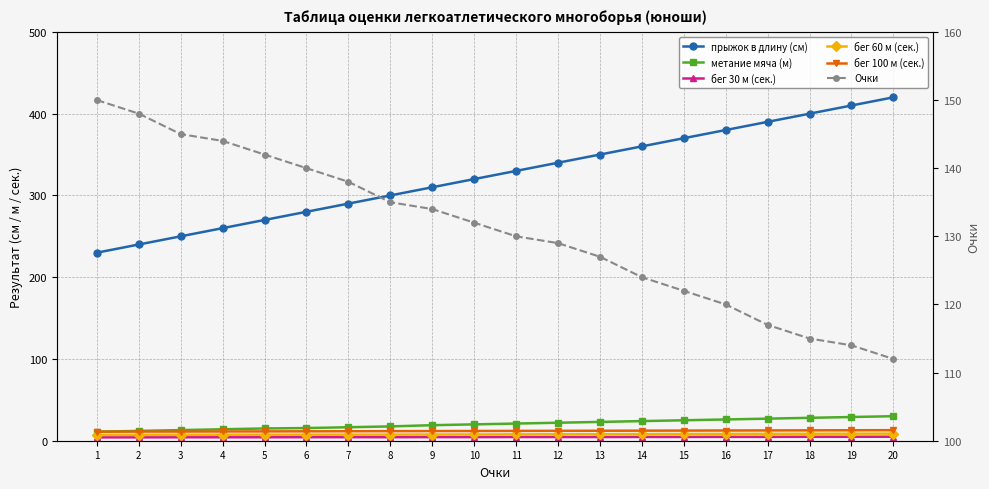

What is the highest value of the прыжок в длину (см) series?

420.0